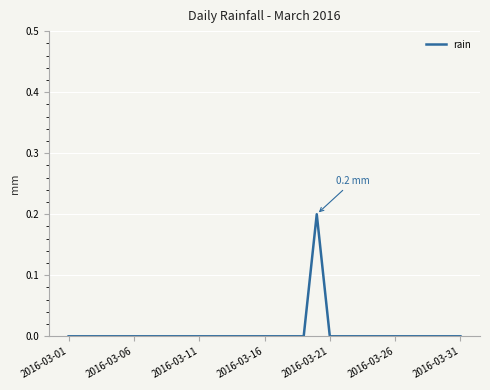

How many points are higher than both their immediate neighbors (excluding endpoints)?

1